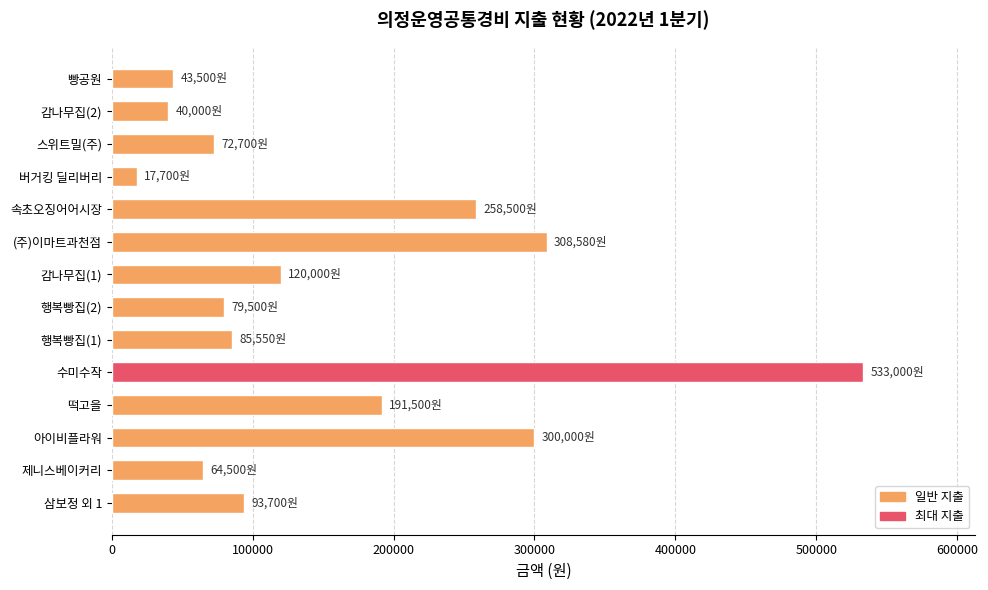

What is the sum of the values at 삼보정 외 1 and (주)이마트과천점?

402280